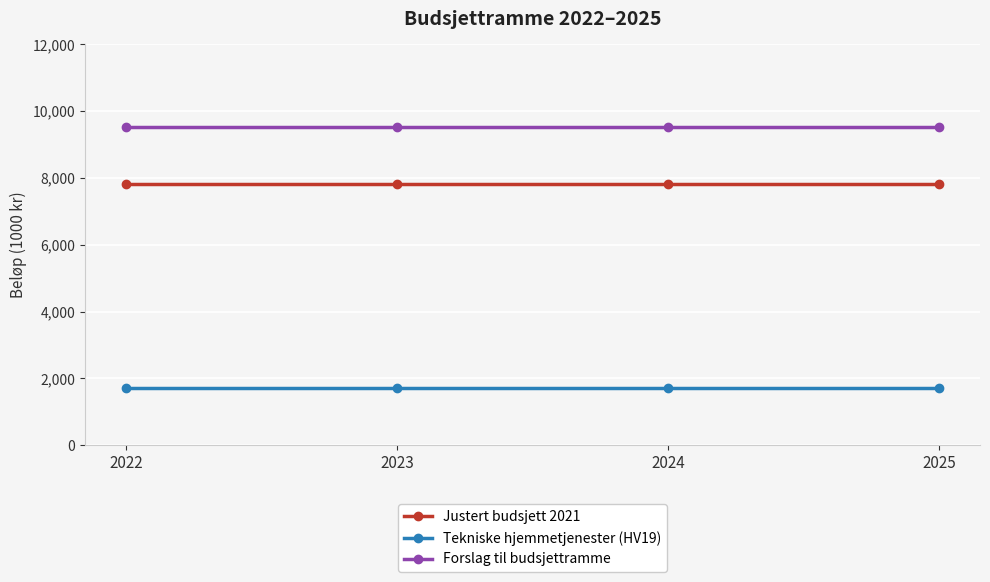

What is the maximum value for Forslag til budsjettramme?

9521